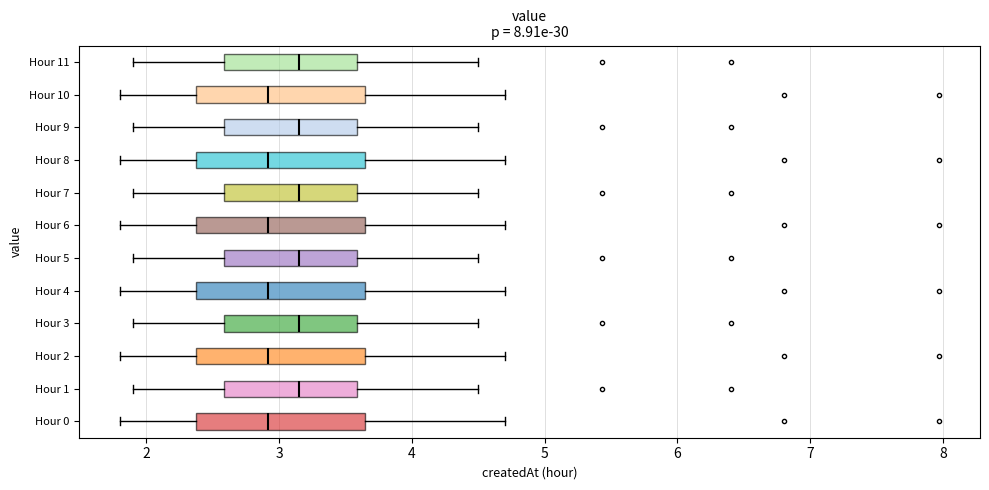

Reading bottom to top, read every box against the x-axis: the position of its median line, the range the box covers, and the ends of its whiskers. The values are not printed on the chart, so give them approximately, as read against the axis.

Hour 0: median 2.9, box 2.4 to 3.6, whiskers 1.8 to 4.7
Hour 1: median 3.2, box 2.6 to 3.6, whiskers 1.9 to 4.5
Hour 2: median 2.9, box 2.4 to 3.6, whiskers 1.8 to 4.7
Hour 3: median 3.2, box 2.6 to 3.6, whiskers 1.9 to 4.5
Hour 4: median 2.9, box 2.4 to 3.6, whiskers 1.8 to 4.7
Hour 5: median 3.2, box 2.6 to 3.6, whiskers 1.9 to 4.5
Hour 6: median 2.9, box 2.4 to 3.6, whiskers 1.8 to 4.7
Hour 7: median 3.2, box 2.6 to 3.6, whiskers 1.9 to 4.5
Hour 8: median 2.9, box 2.4 to 3.6, whiskers 1.8 to 4.7
Hour 9: median 3.2, box 2.6 to 3.6, whiskers 1.9 to 4.5
Hour 10: median 2.9, box 2.4 to 3.6, whiskers 1.8 to 4.7
Hour 11: median 3.2, box 2.6 to 3.6, whiskers 1.9 to 4.5